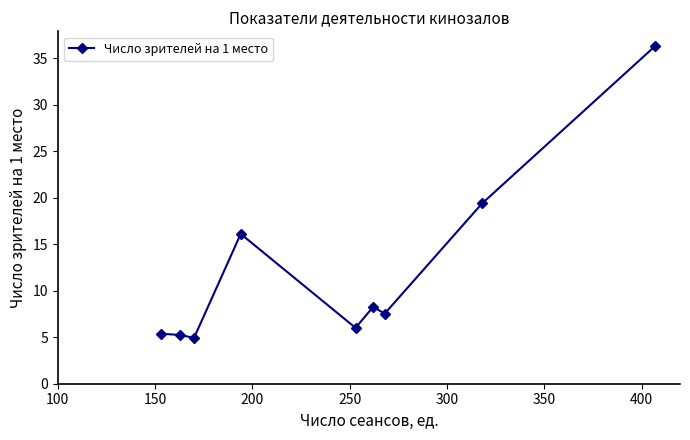

What is the difference between the maximum and minimum values?

31.4